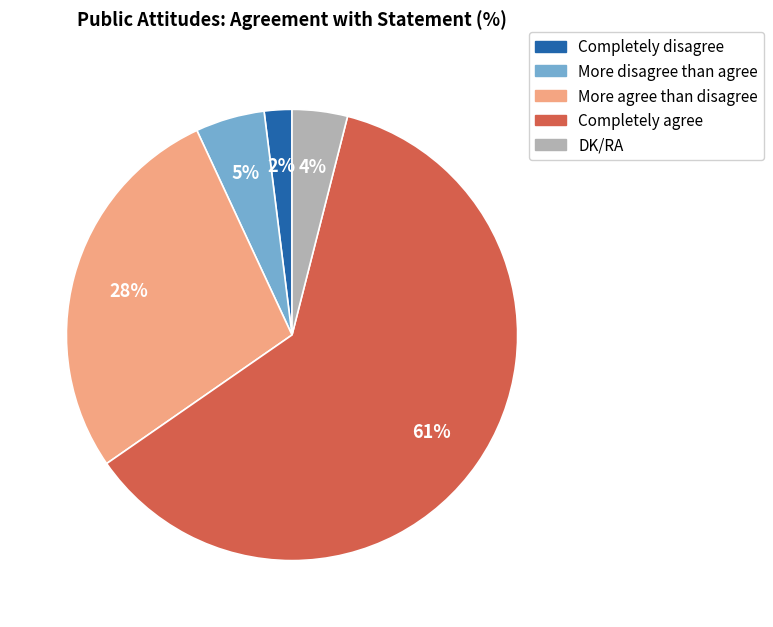

What is the ratio of the value at More agree than disagree to the value at DK/RA?

7.0